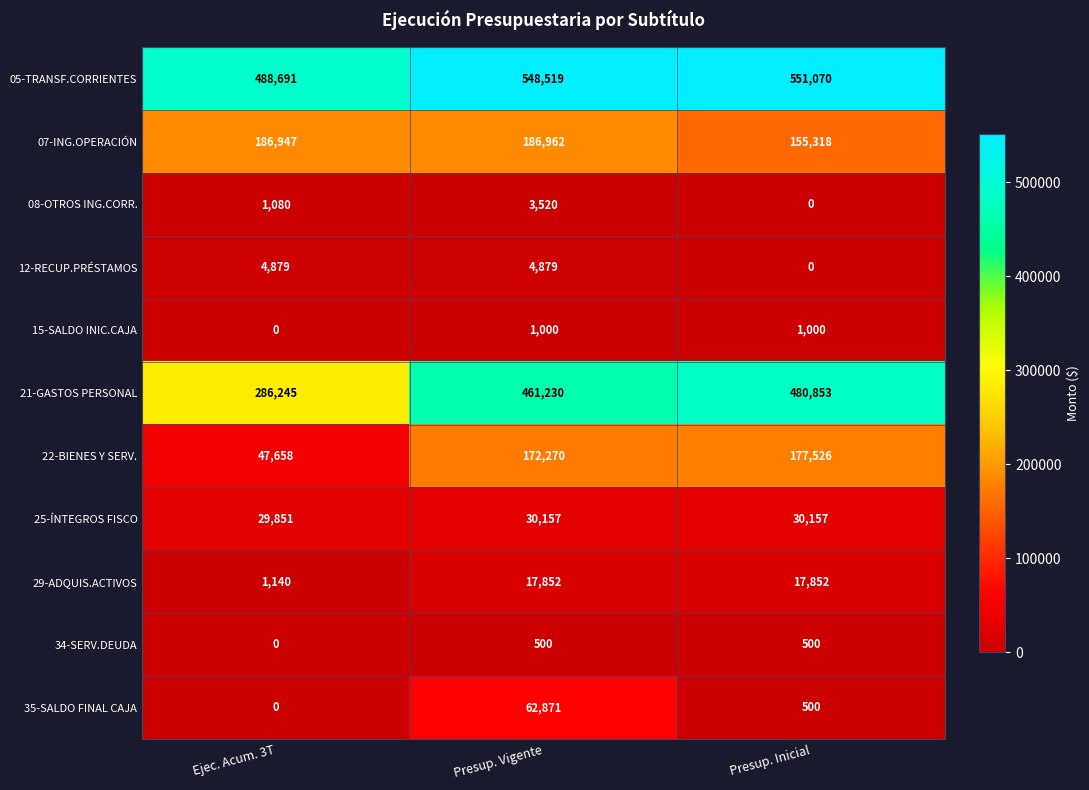

Count the 29-ADQUIS.ACTIVOS values in the range 1140 to 17852.

3